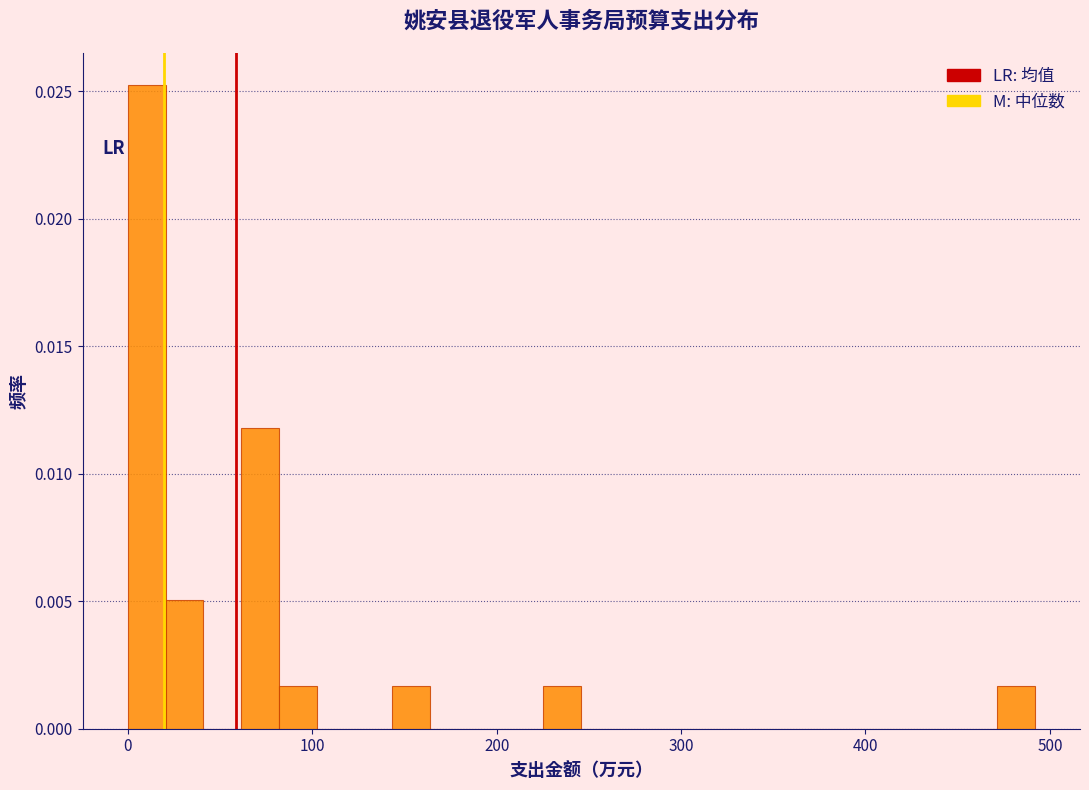

Around what value on the x-axis is the tallest bar? Give the approximate position of its centre, as read against the axis.

10